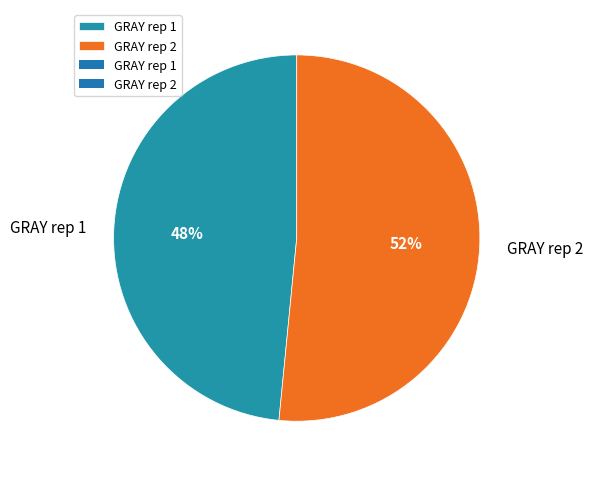

How many slices are in this pie chart?

2